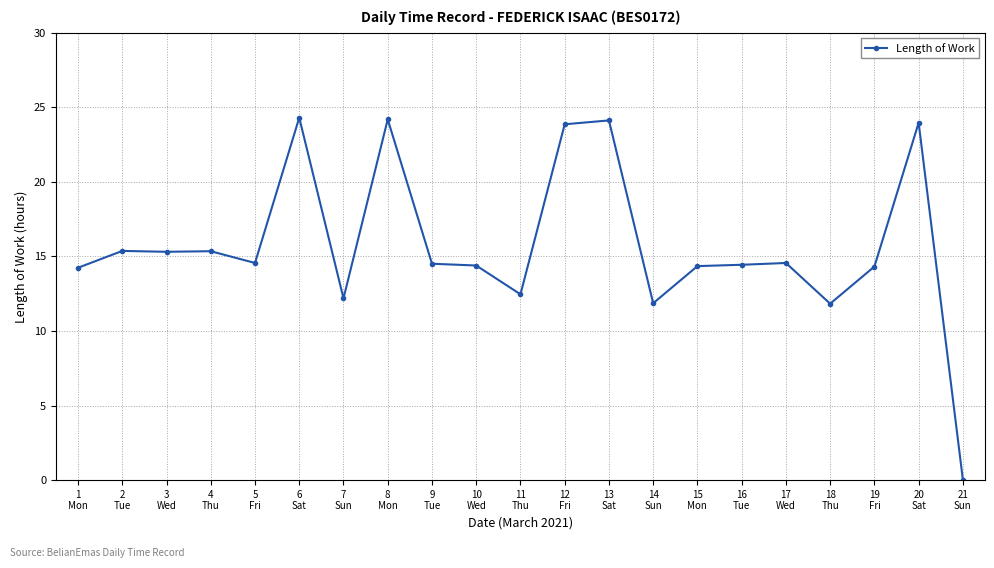

At which label does the data first exceed 14?

1
Mon